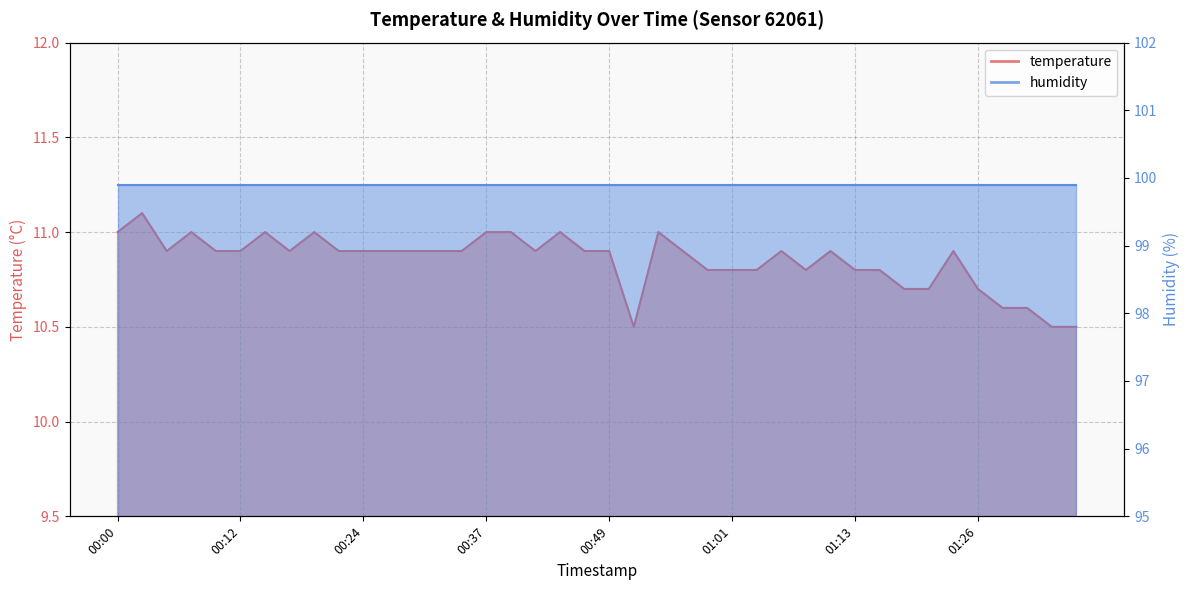

What is the change in value from 00:32 to 00:44?

+0.1